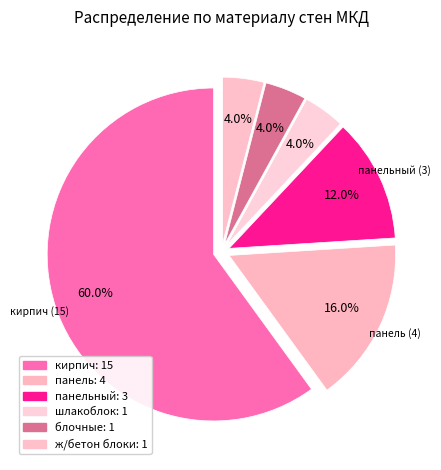

Rank the categories by value from lowest to highest.

шлакоблок, блочные, ж/бетон блоки, панельный, панель, кирпич